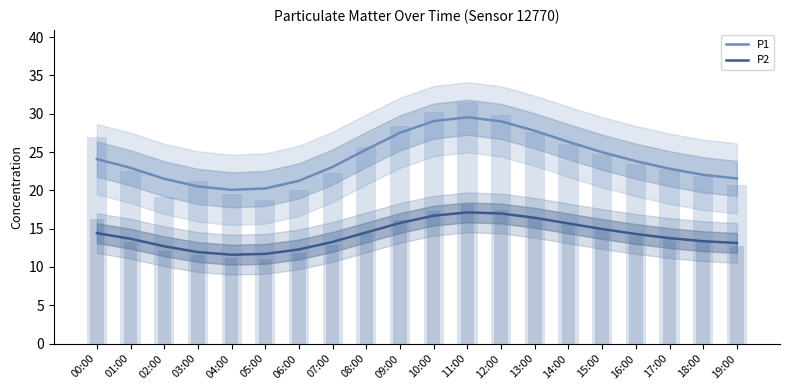

Reading left to right, extract all data points from this chart.

P1: 24.1	22.9	21.5	20.5	20.1	20.3	21.3	23.1	25.3	27.5	29.0	29.5	29.0	27.8	26.3	25.0	23.8	22.8	22.0	21.6
P2: 14.4	13.7	12.7	11.9	11.6	11.7	12.3	13.3	14.5	15.7	16.7	17.1	17.0	16.4	15.7	15.0	14.3	13.8	13.4	13.1